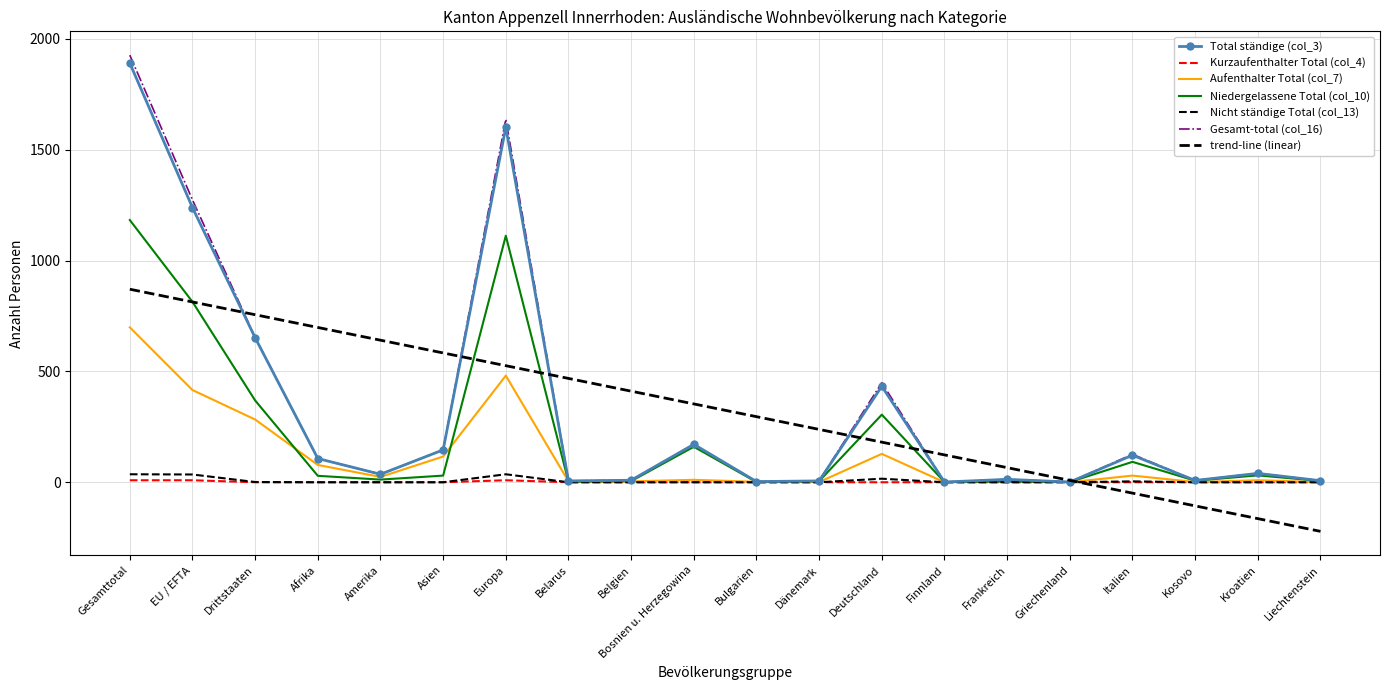

True or false: Total ständige (col_3) and Aufenthalter Total (col_7) intersect in this chart.

False